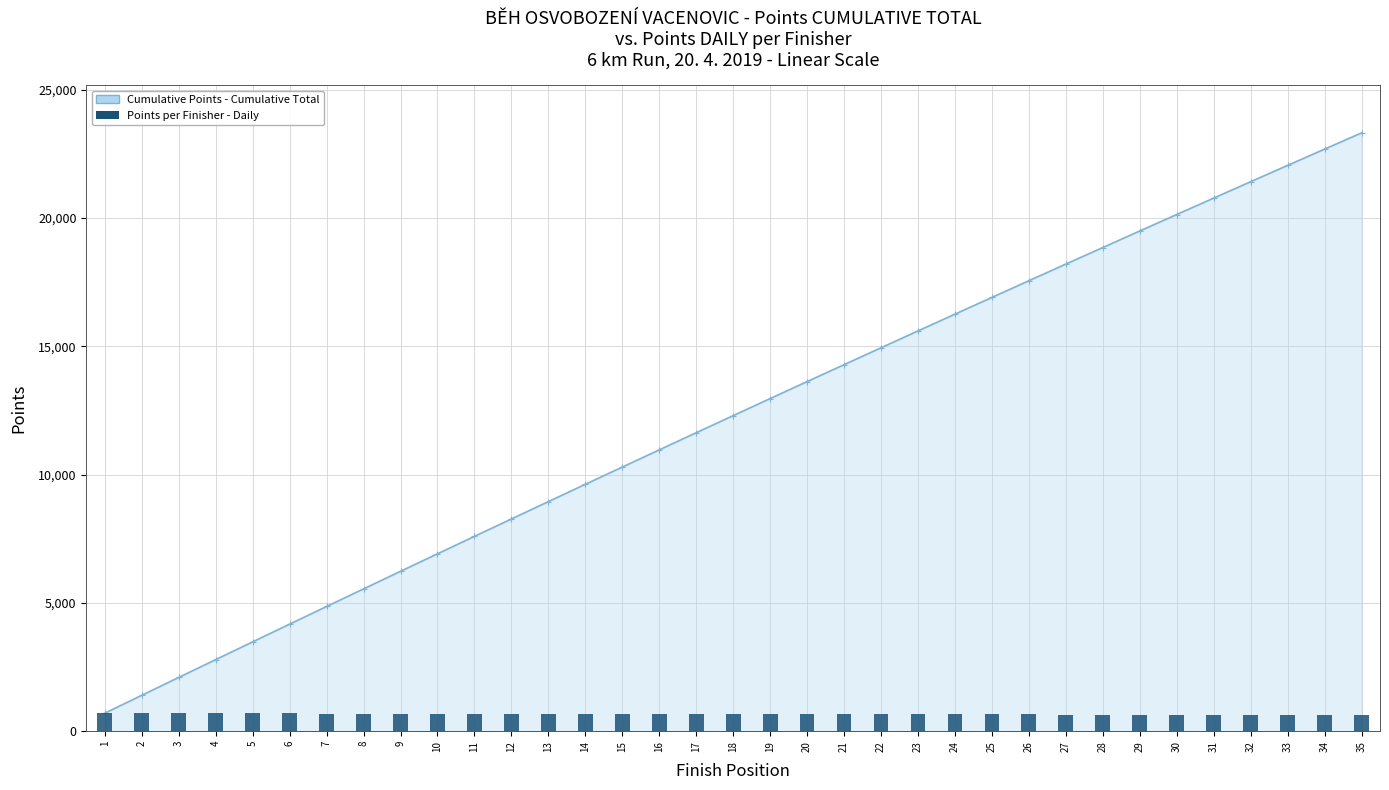

What is the sum of the Cumulative Points - Cumulative Confirmed values at 33 and 13?

30988